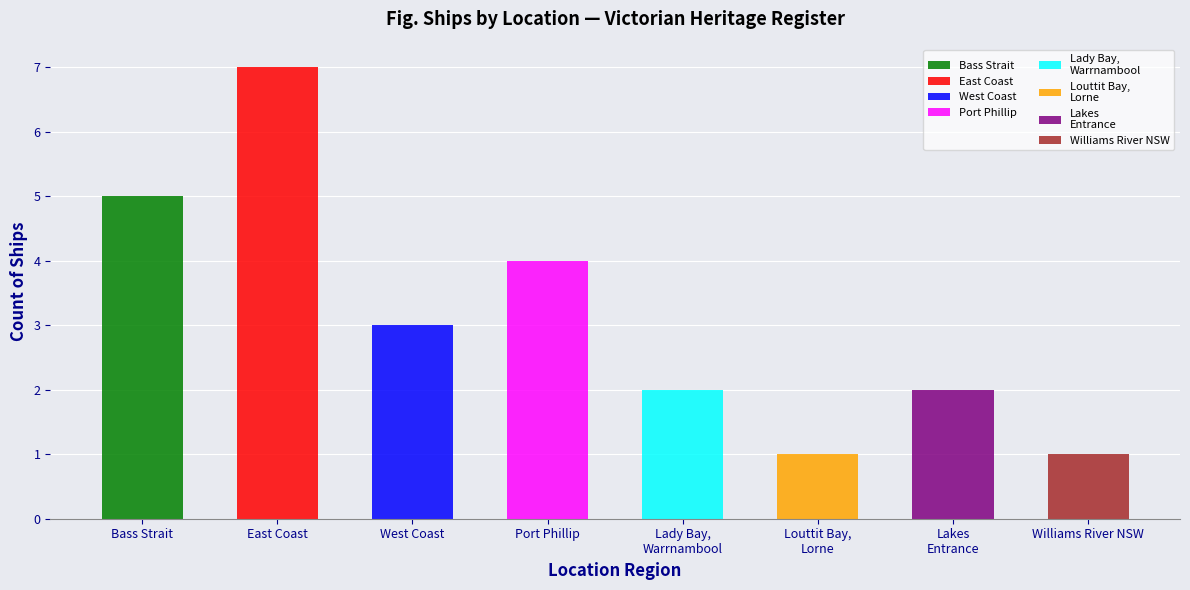

What is the difference between the maximum and minimum values?

6